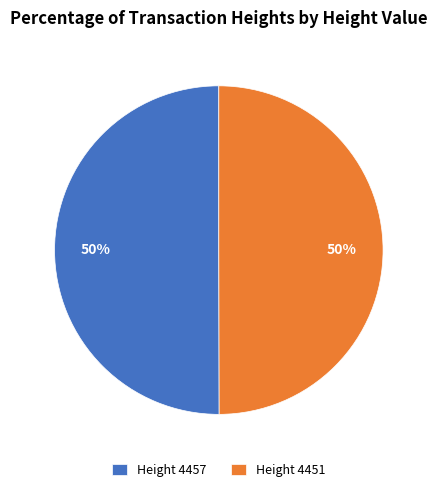

Do Height 4451 and Height 4457 together represent more than half of the pie?

Yes